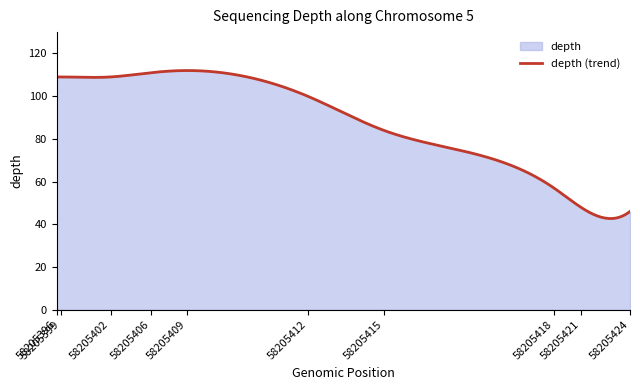

Is it true that depth equals 152 at 58205409?

False